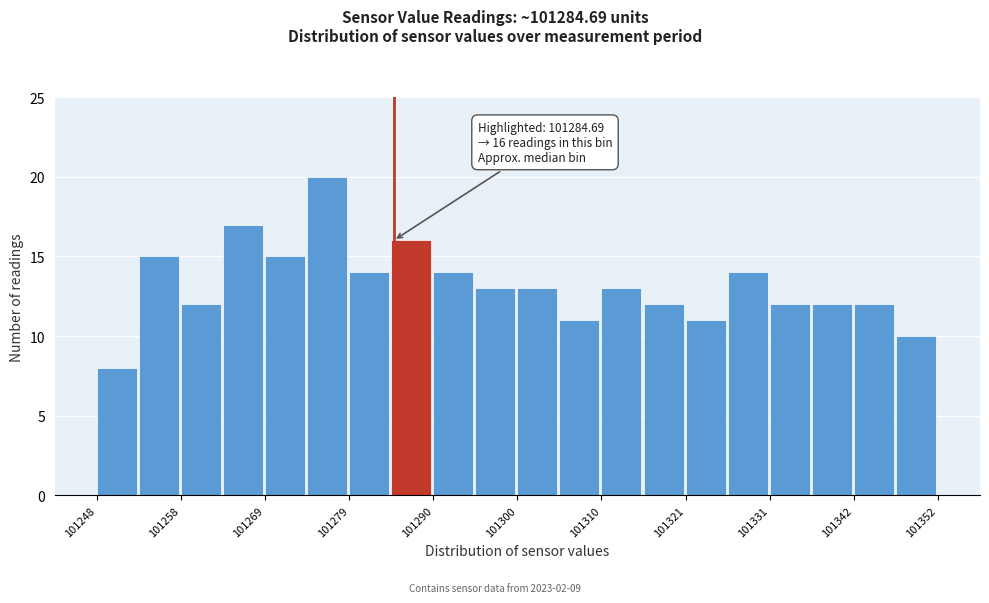

Read against the x-axis, roughly where is the centre of the tallest bar?

101276